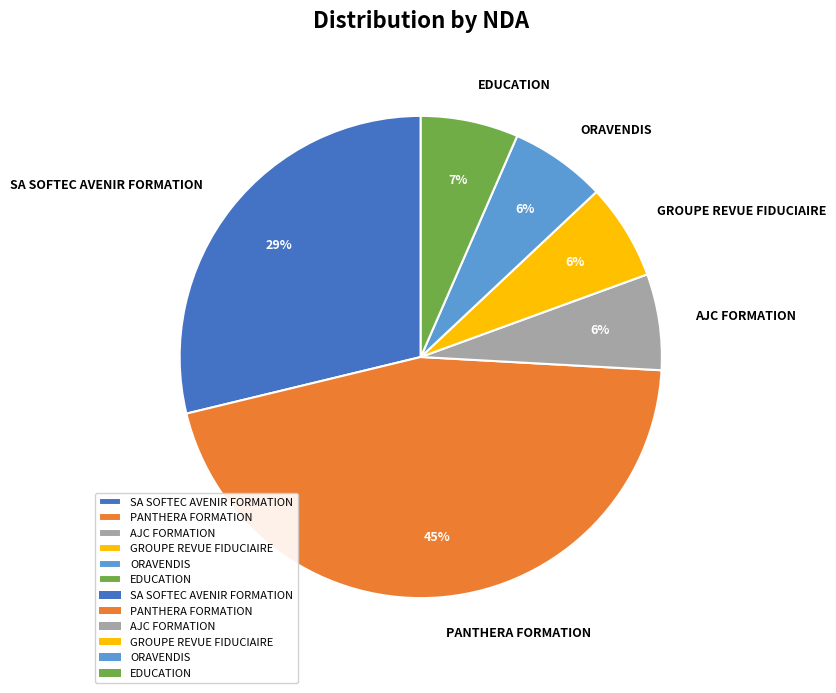

Count the number of slices in the pie.

6